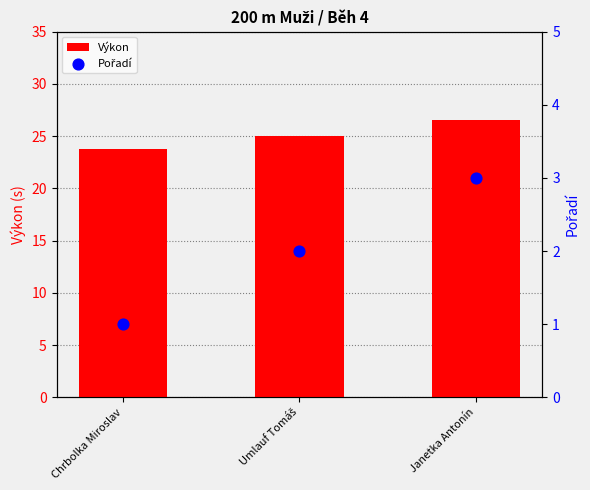

What are all the series names shown in the legend?

Výkon, Pořadí